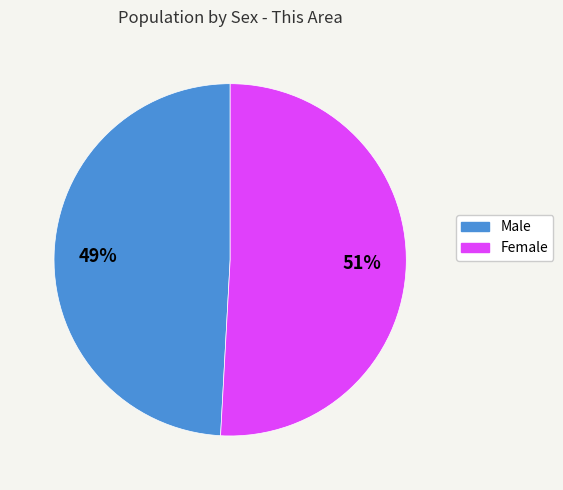

To the nearest percent, what is the difference between the Female and Male slice percentages?

2%